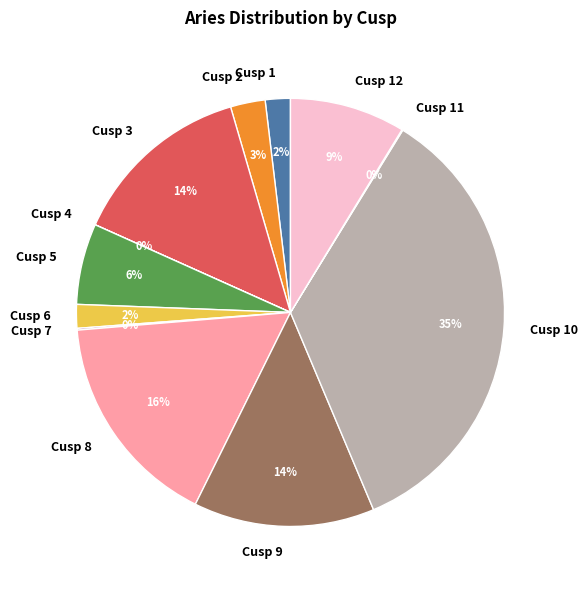

To the nearest percent, what is the average slice percentage?

8%